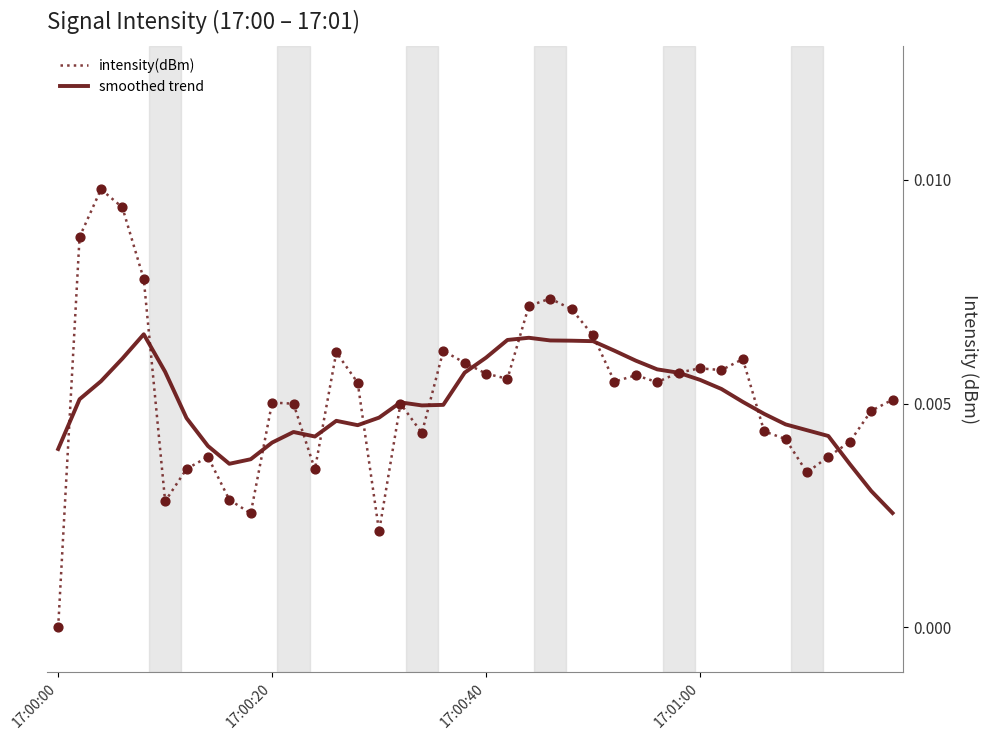

Which series has the largest range (max minus min)?

intensity(dBm)